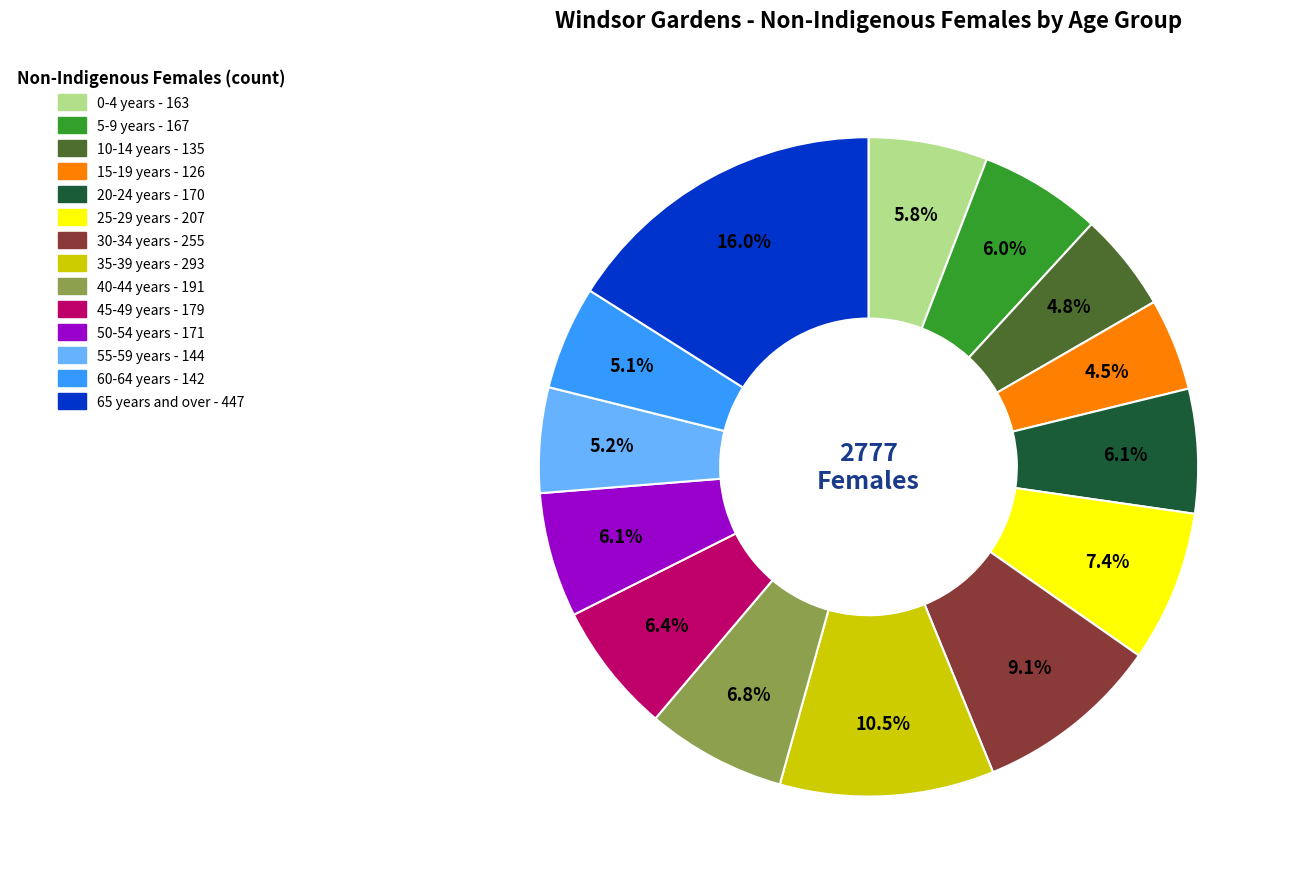

What percentage is NOT represented by 65 years and over?

84.0%